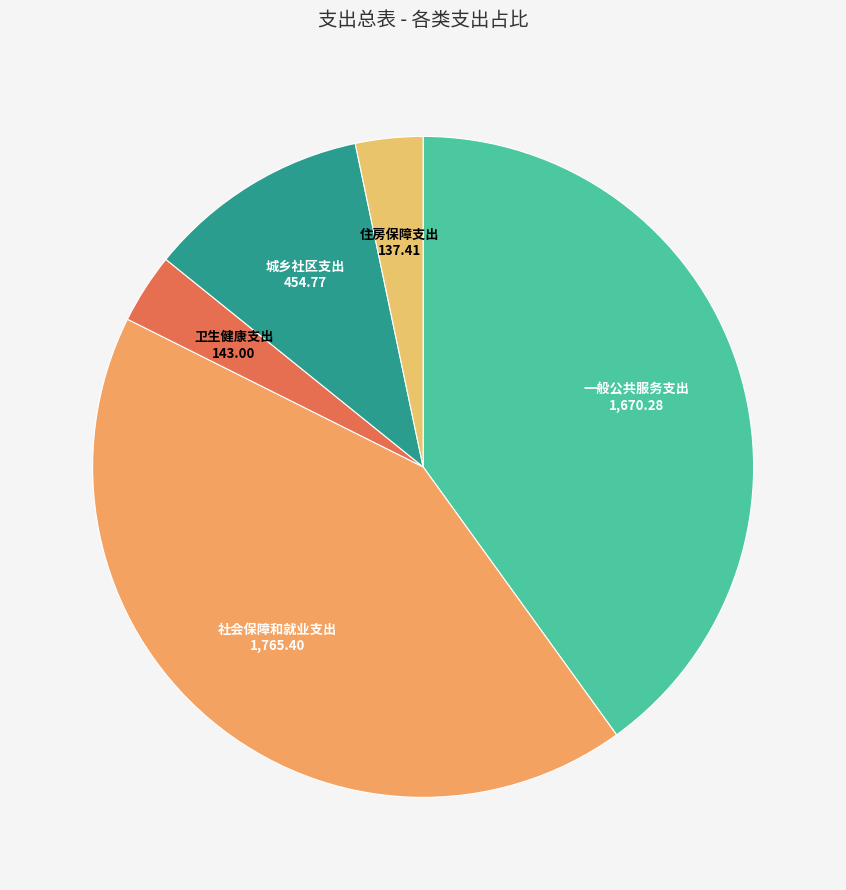

What is the largest slice in the pie chart?

社会保障和就业支出